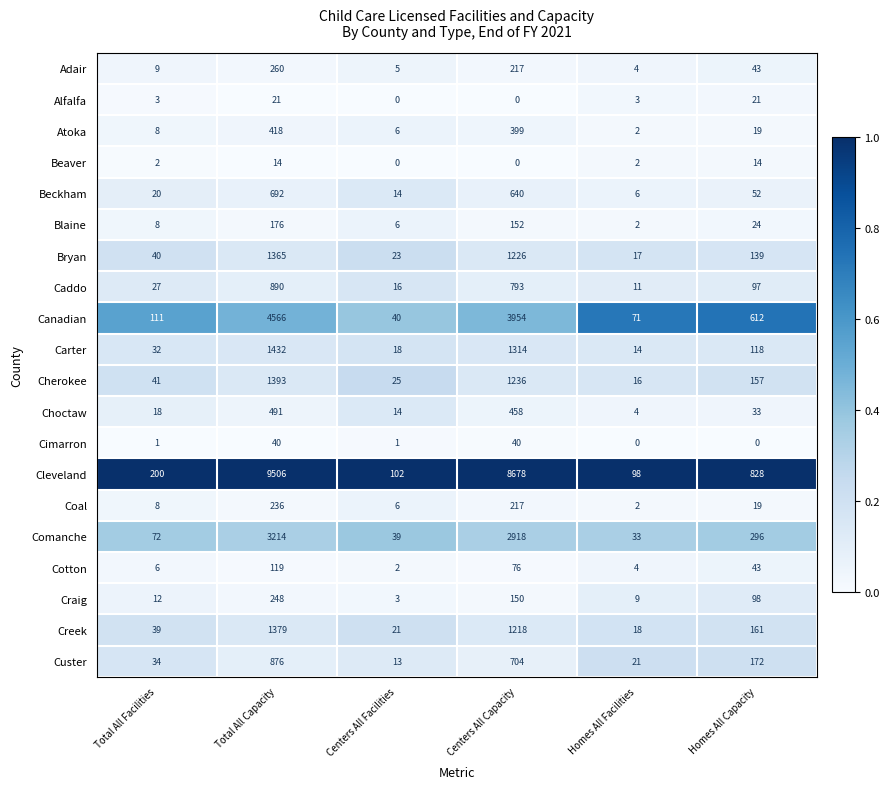

Count the number of categories in the chart.

6